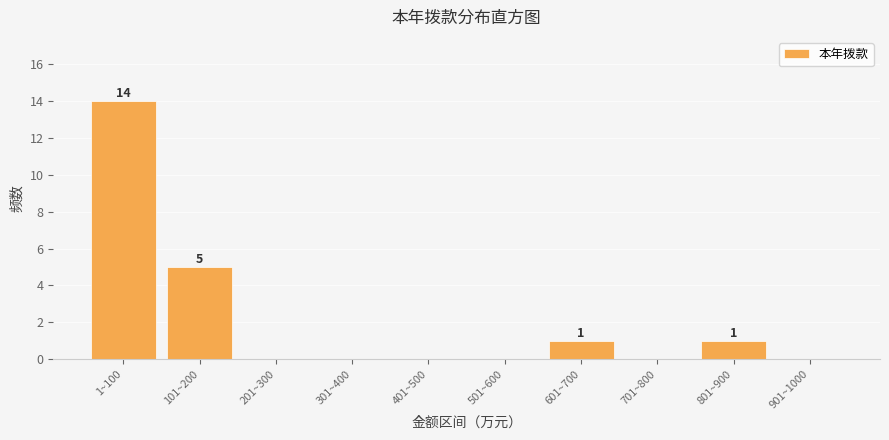

Reading left to right, extract all data points from this chart.

1~100=14	101~200=5	201~300=0	301~400=0	401~500=0	501~600=0	601~700=1	701~800=0	801~900=1	901~1000=0